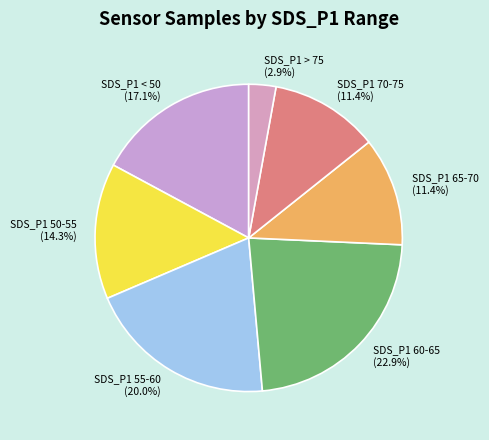

How many slices are in this pie chart?

7